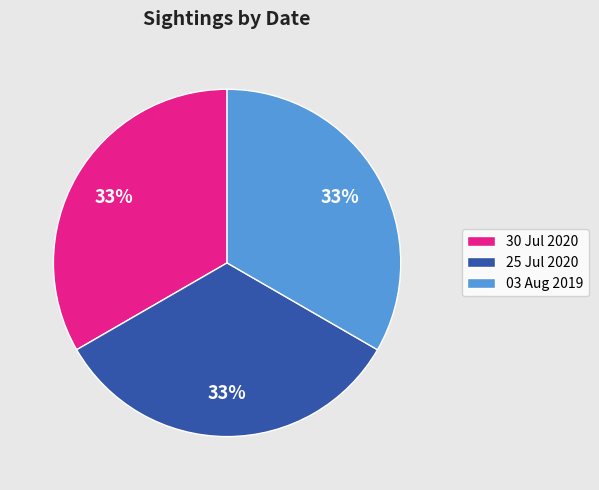

Combined, do 30 Jul 2020 and 25 Jul 2020 account for over 50%?

Yes